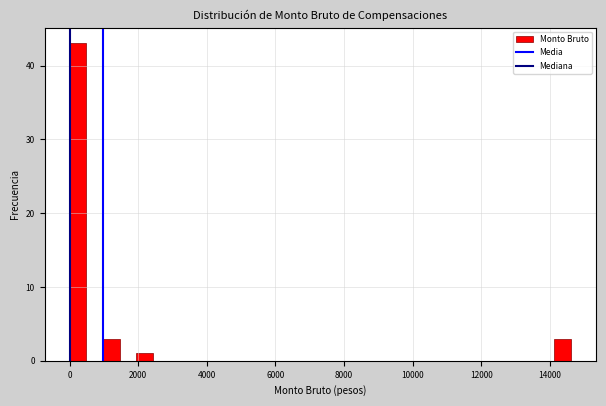

Around what value on the x-axis is the tallest bar? Give the approximate position of its centre, as read against the axis.

200